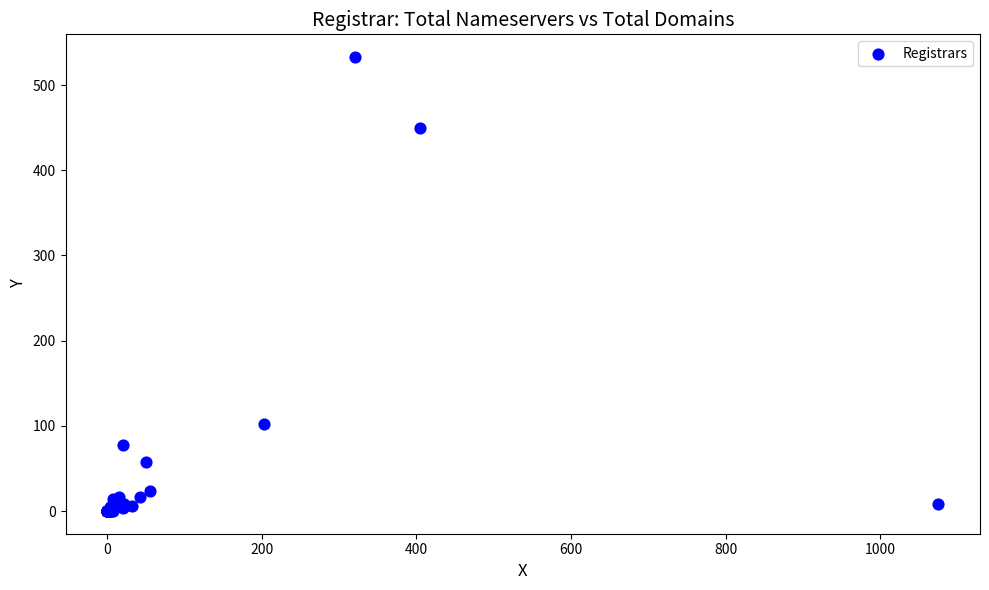

What Y value in the scatter plot is closest to 266?

102